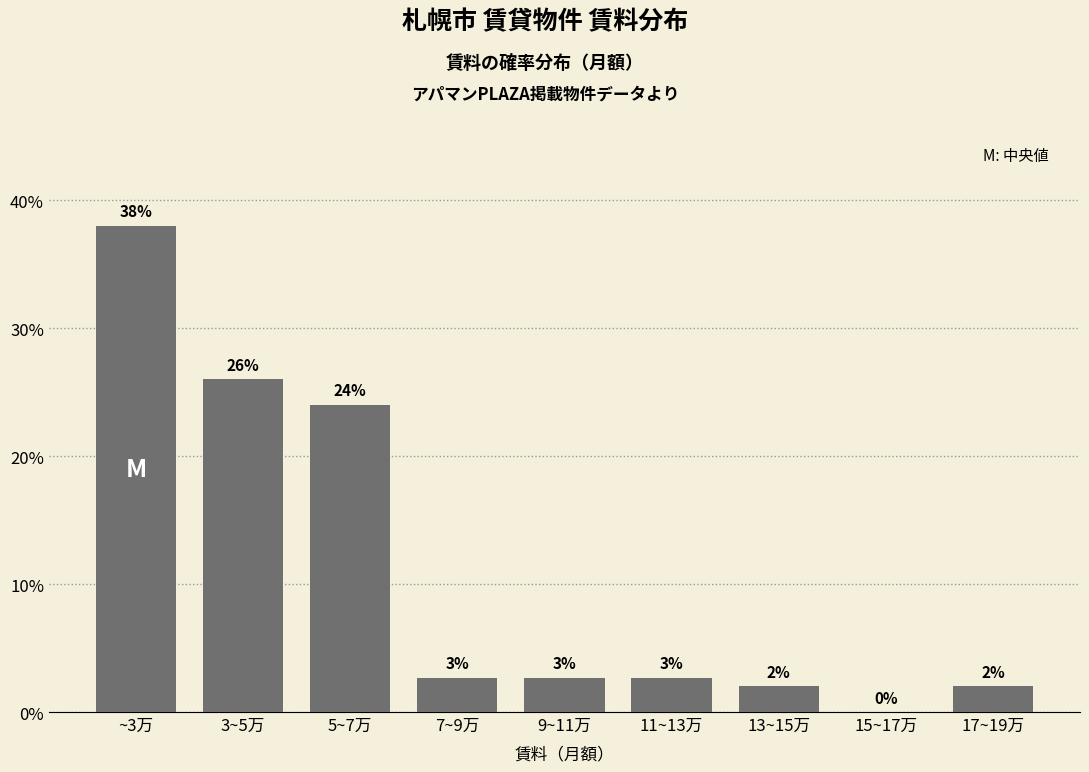

What is the greatest value displayed?

38.0